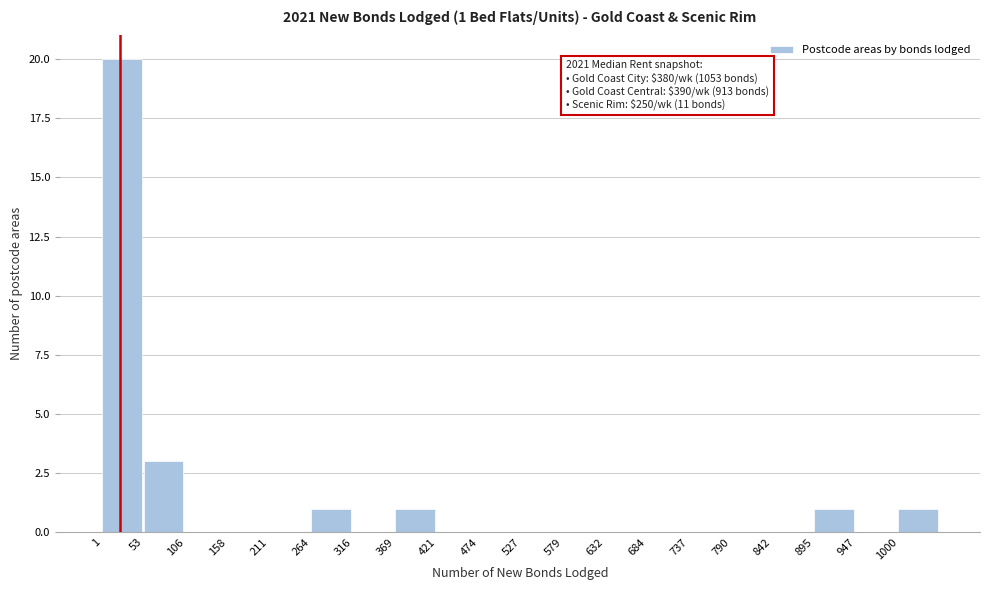

Which range on the x-axis has the tallest bar?

0 to 50